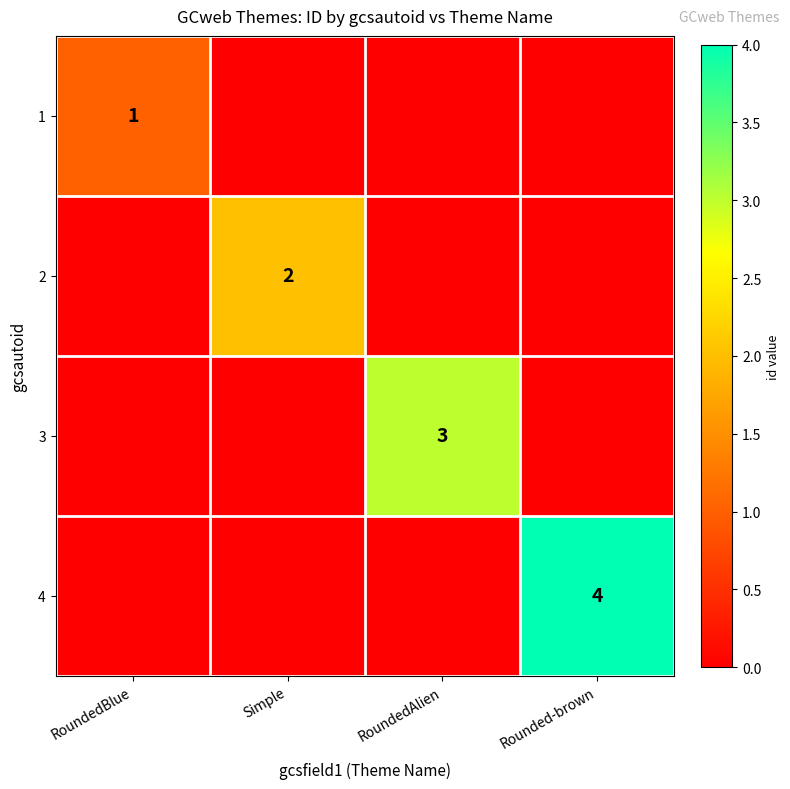

The 4 series shows 6 at Rounded-brown. True or false?

False